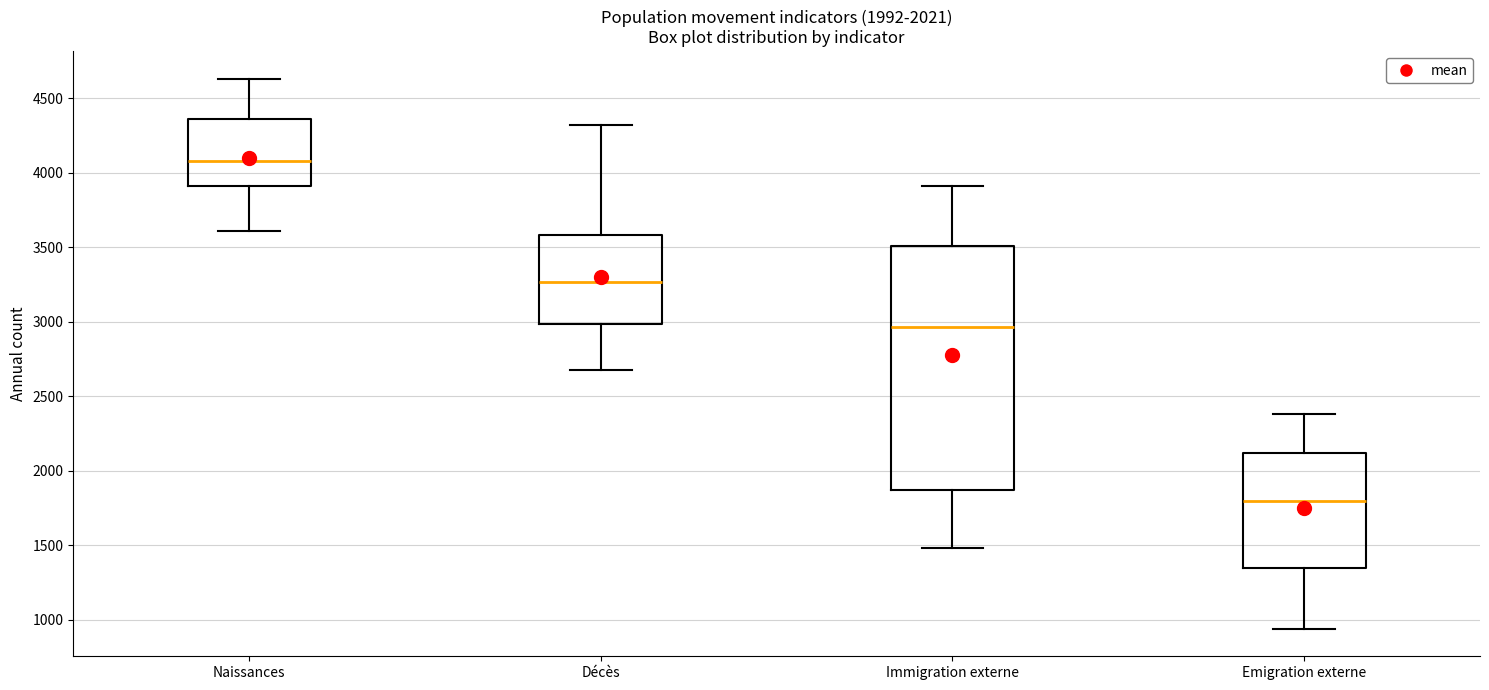

Comparing the boxes themselves (not the whiskers), which one is the tallest?

Immigration externe